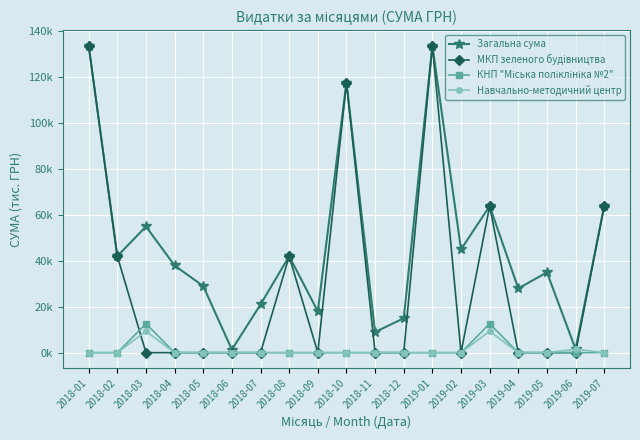

True or false: Загальна сума has more than 1 interior local peaks.

True